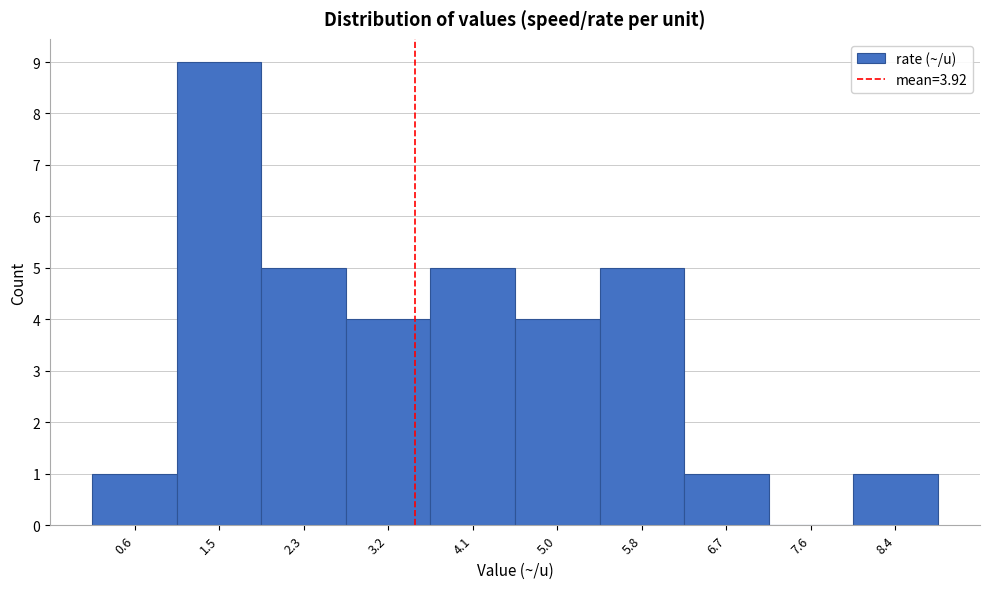

Reading left to right, transcribe all the data shown in this chart.

0.6=1	1.5=9	2.3=5	3.2=4	4.1=5	5.0=4	5.8=5	6.7=1	7.6=0	8.4=1